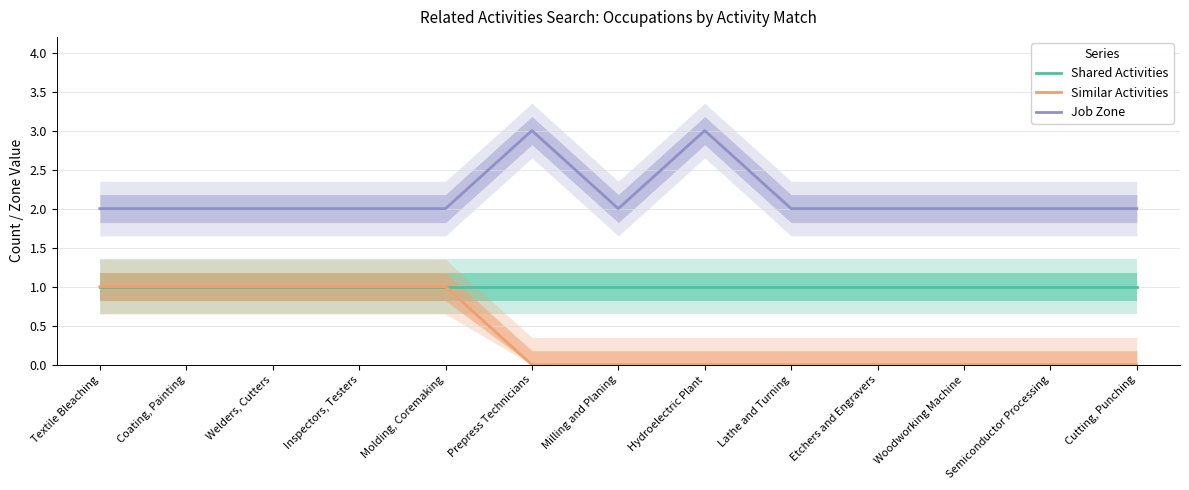

How many data points does each series have?

13